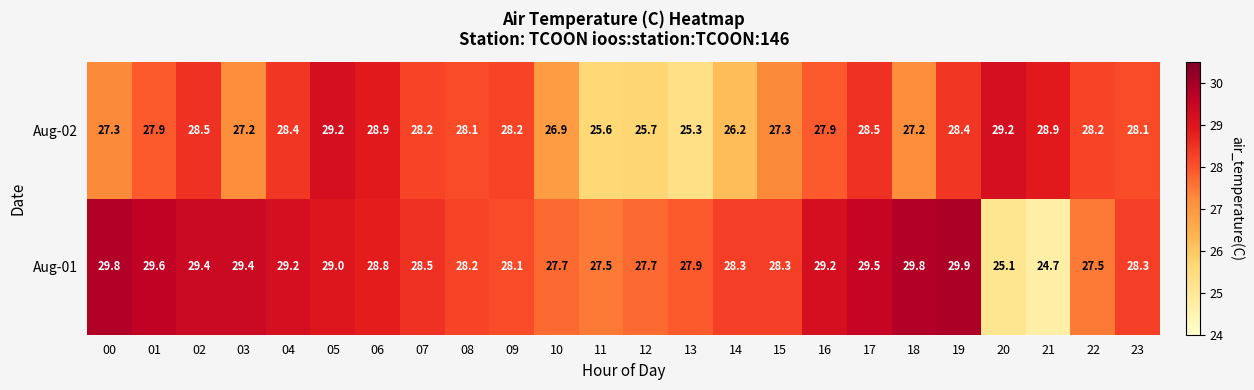

At which category is the sum across all series the highest?

19